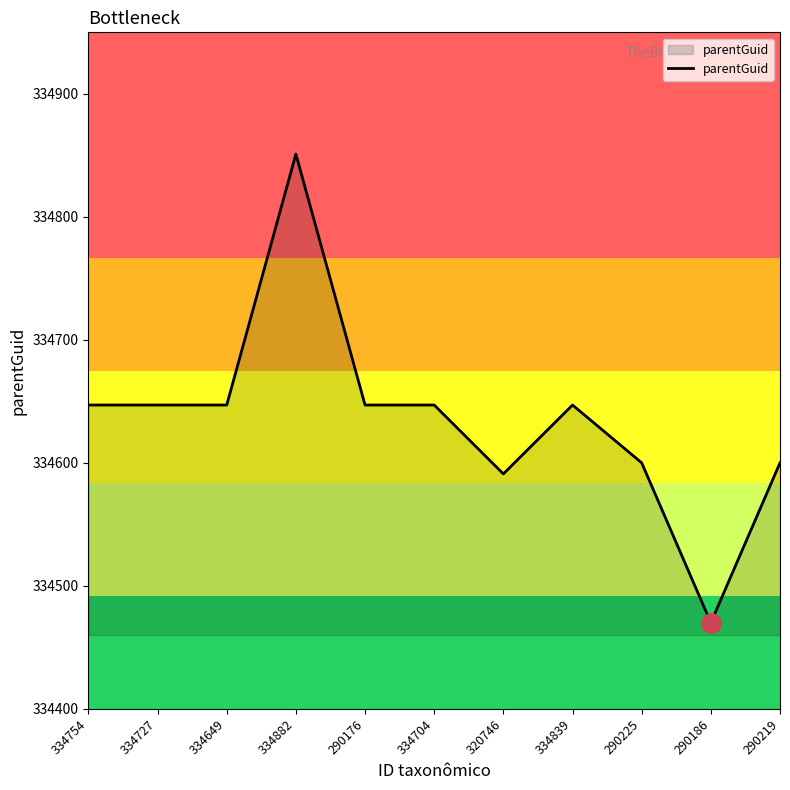

Between 290219 and 290176, which is larger?

290176